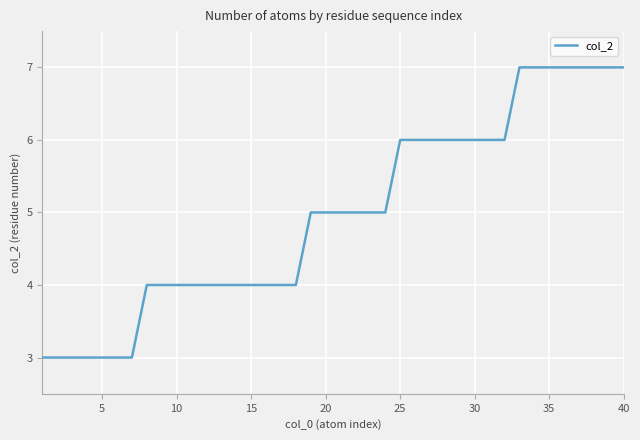

How many categories are shown in the chart?

40